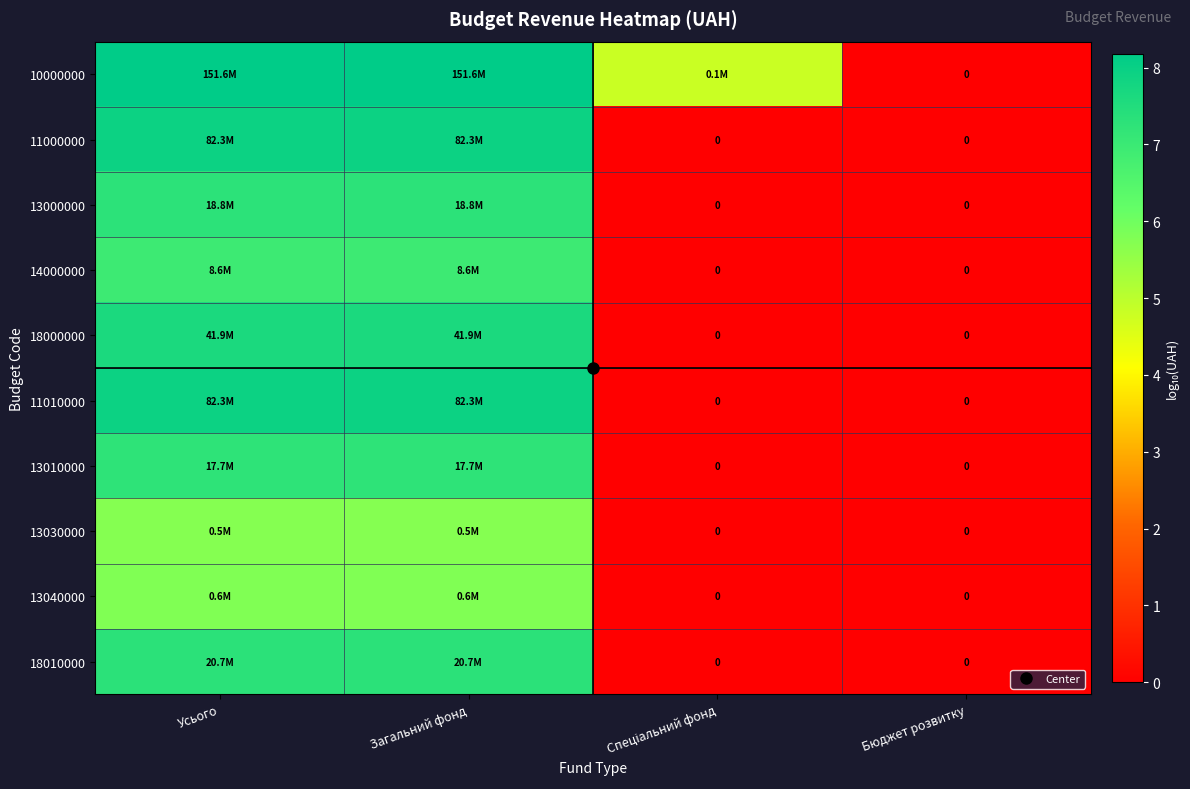

List the labels in order of 11000000 value, smallest first.

Спеціальний фонд, Бюджет розвитку, Усього, Загальний фонд